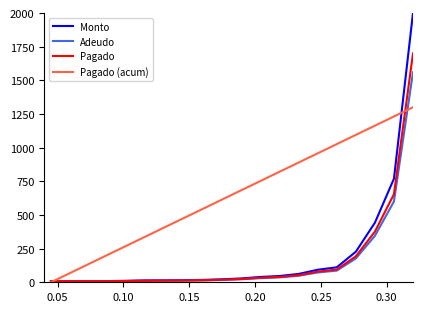

What is the greatest value displayed?

2000.0